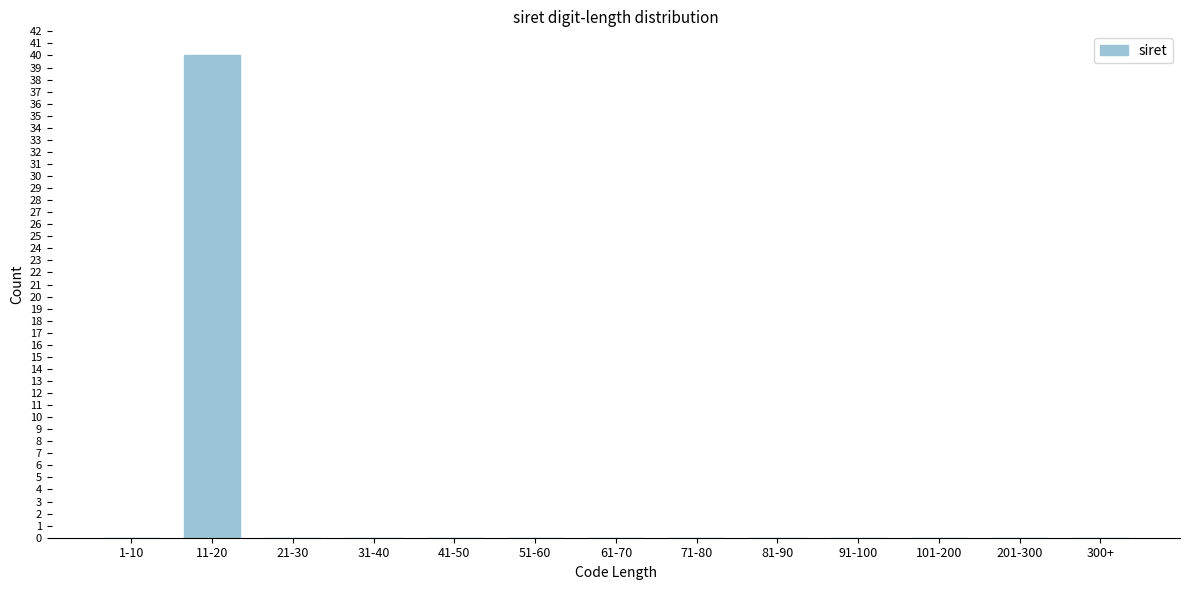

Reading left to right, transcribe all the data shown in this chart.

1-10=0	11-20=40	21-30=0	31-40=0	41-50=0	51-60=0	61-70=0	71-80=0	81-90=0	91-100=0	101-200=0	201-300=0	300+=0